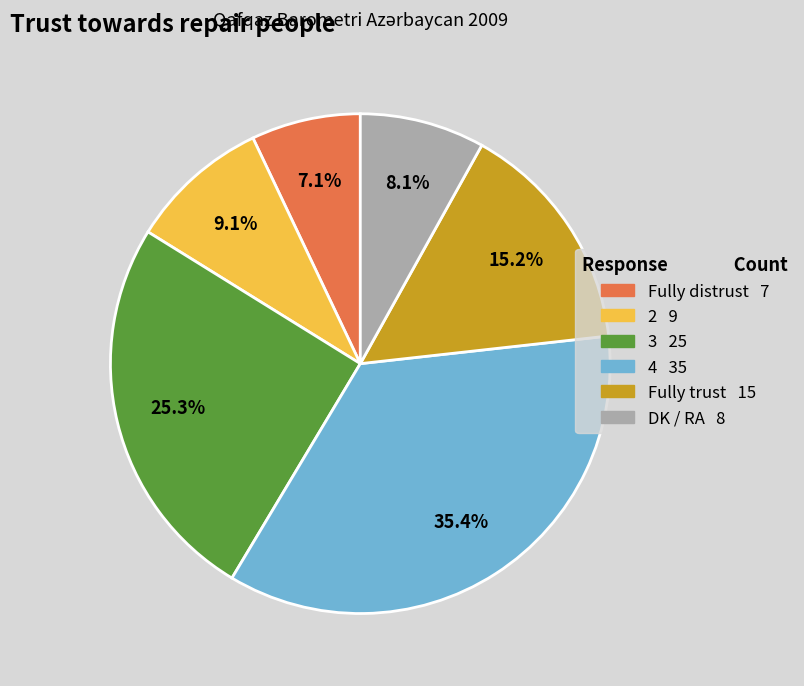

The Fully distrust slice represents 7% of the pie. True or false?

True